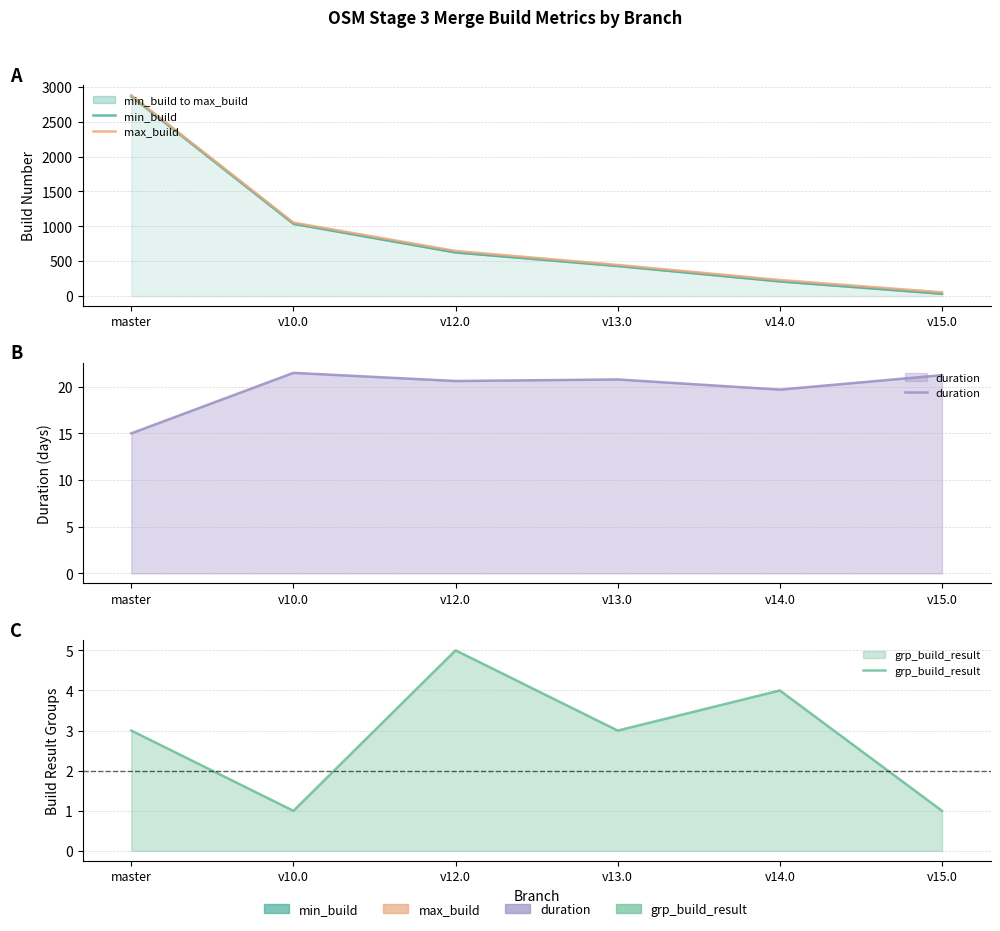

What is the label of the 2nd point from the right?

v14.0